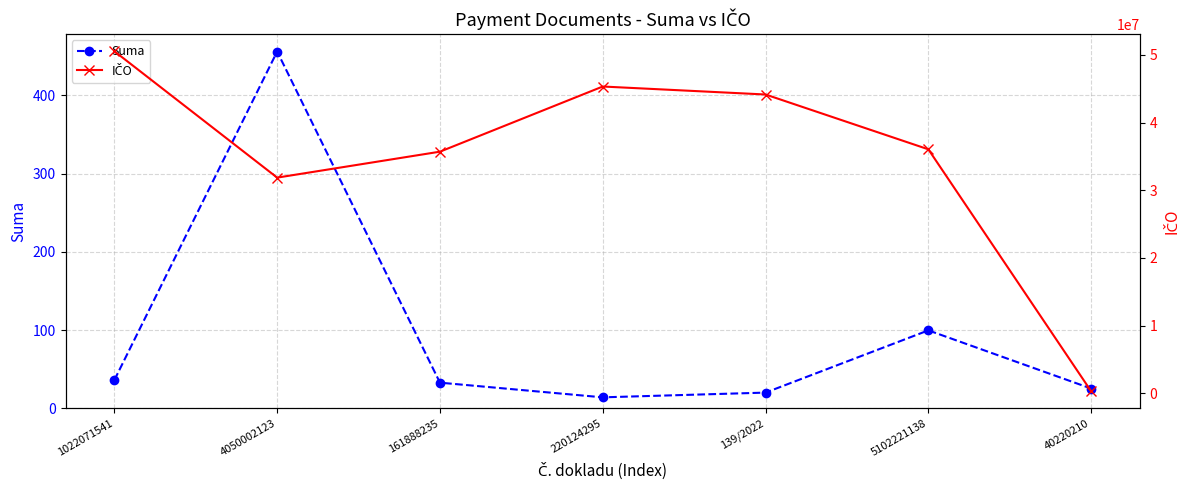

Where is the first local maximum for Suma?

4050002123